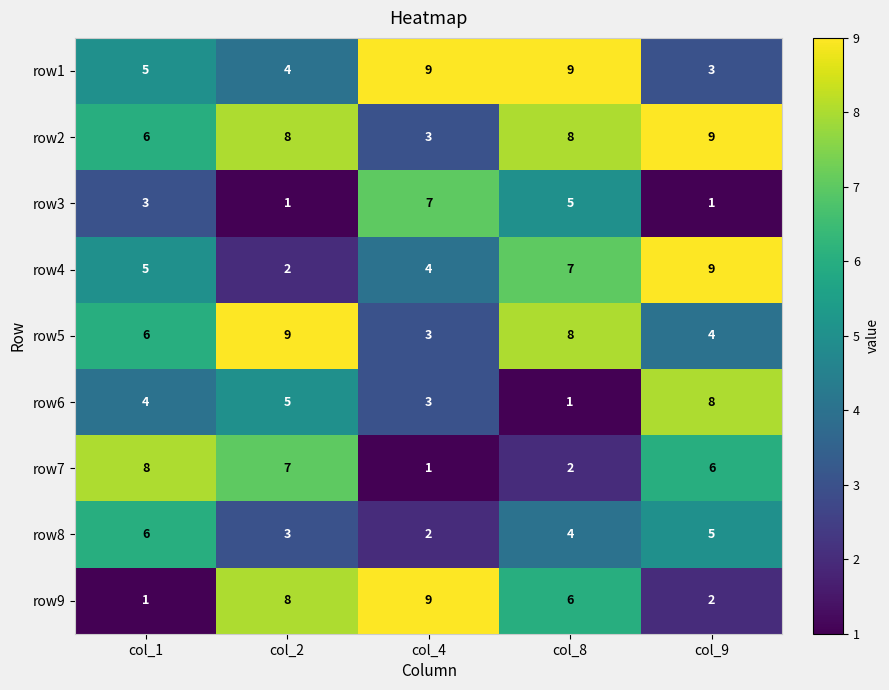

Where is row2 nearest to the value 6?

col_1